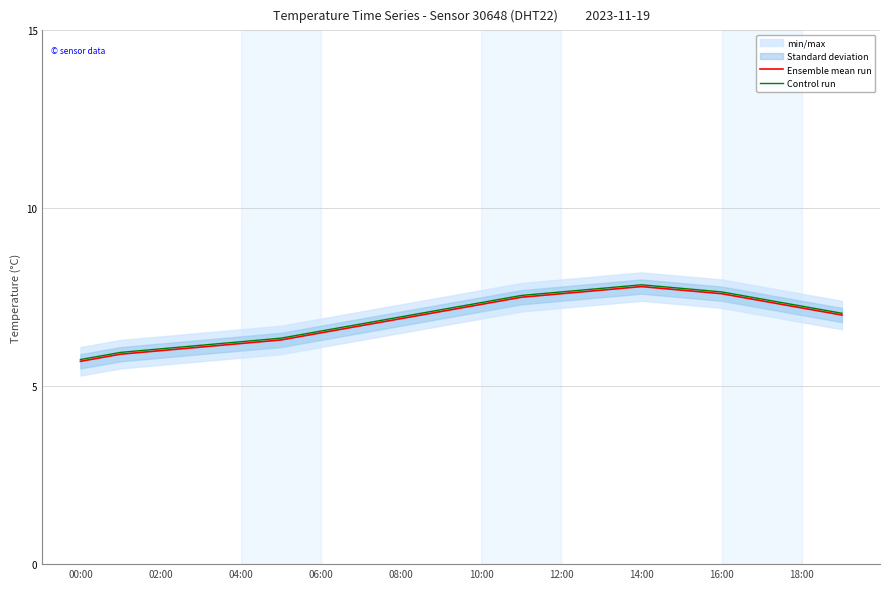

What is the greatest value displayed?

7.8